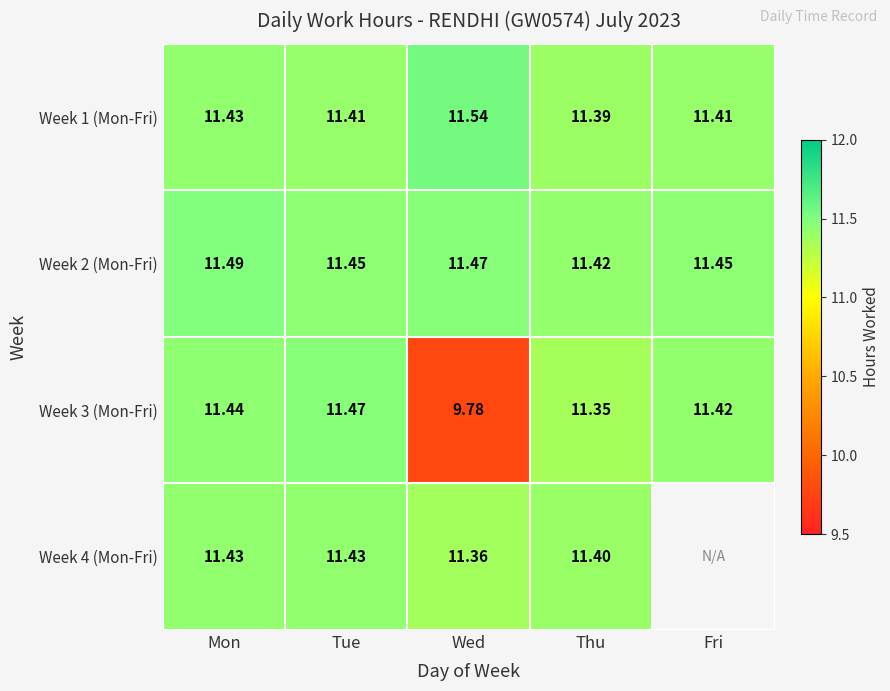

Which category has the lowest value in the Week 1 (Mon-Fri) series?

Thu